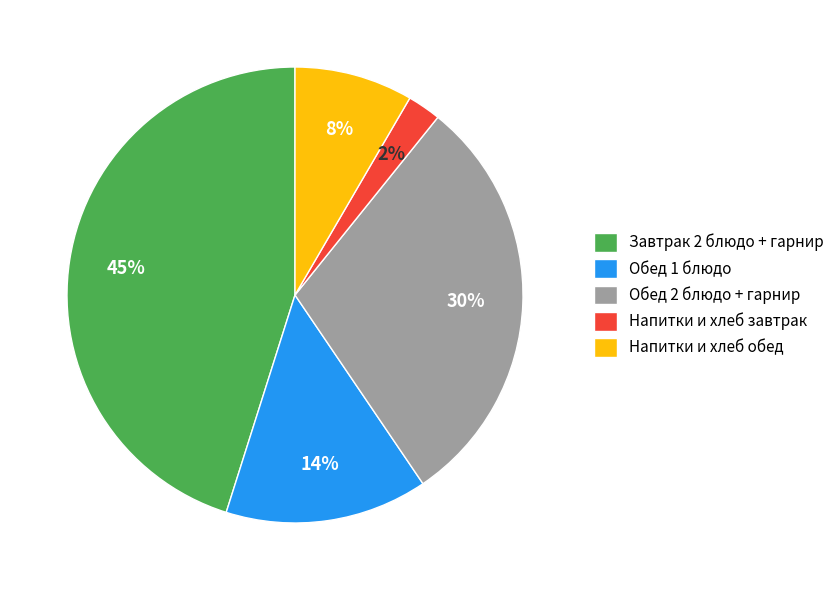

Combined, do Напитки и хлеб обед and Обед 1 блюдо account for over 50%?

No